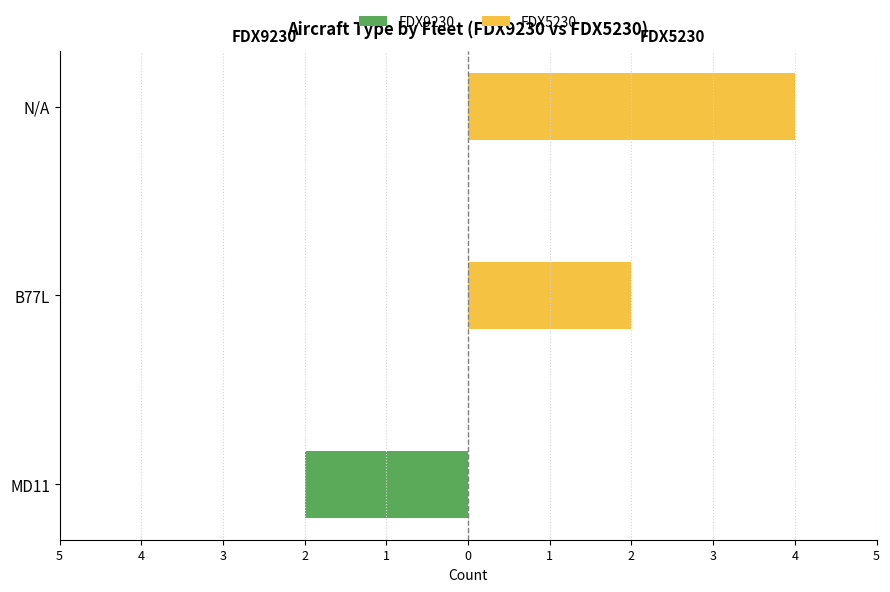

The FDX9230 series shows -3 at MD11. True or false?

False